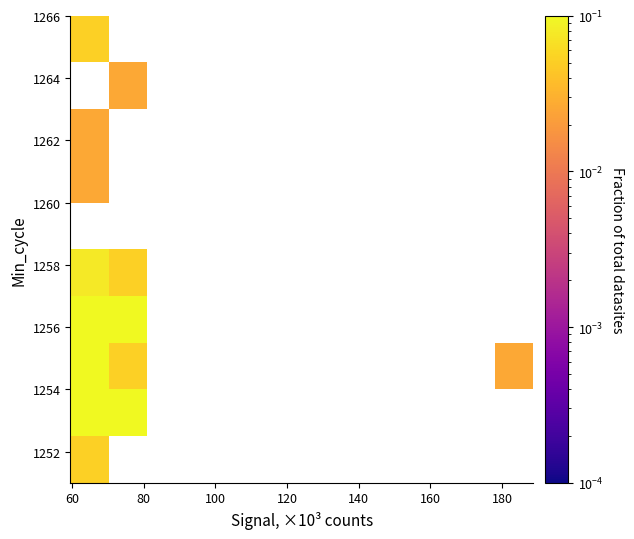

How many distinct data groups are displayed?

10